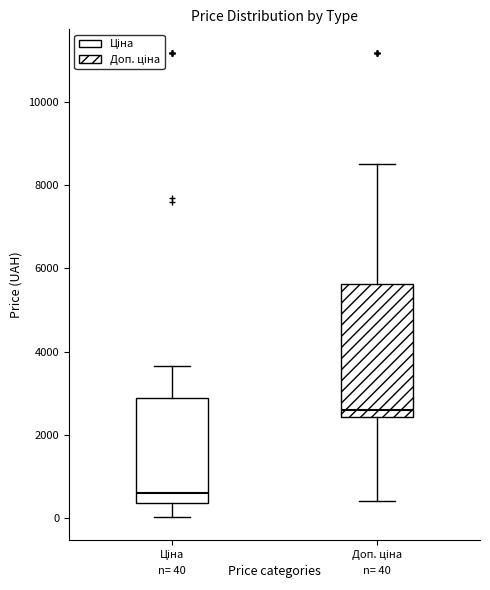

Which box has the lowest median line?

Ціна